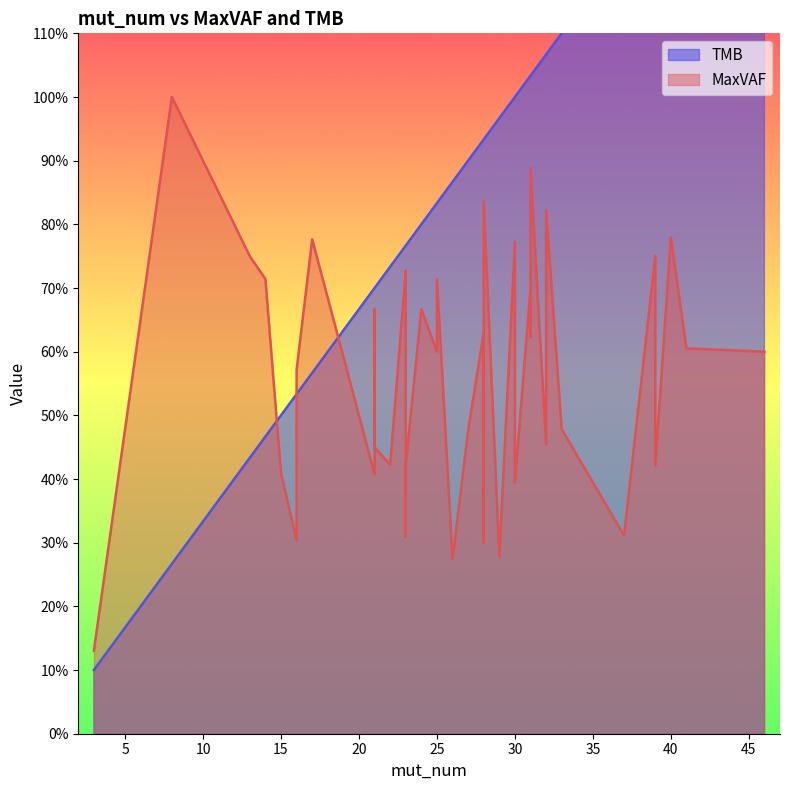

Which series has the largest total across all categories?

TMB